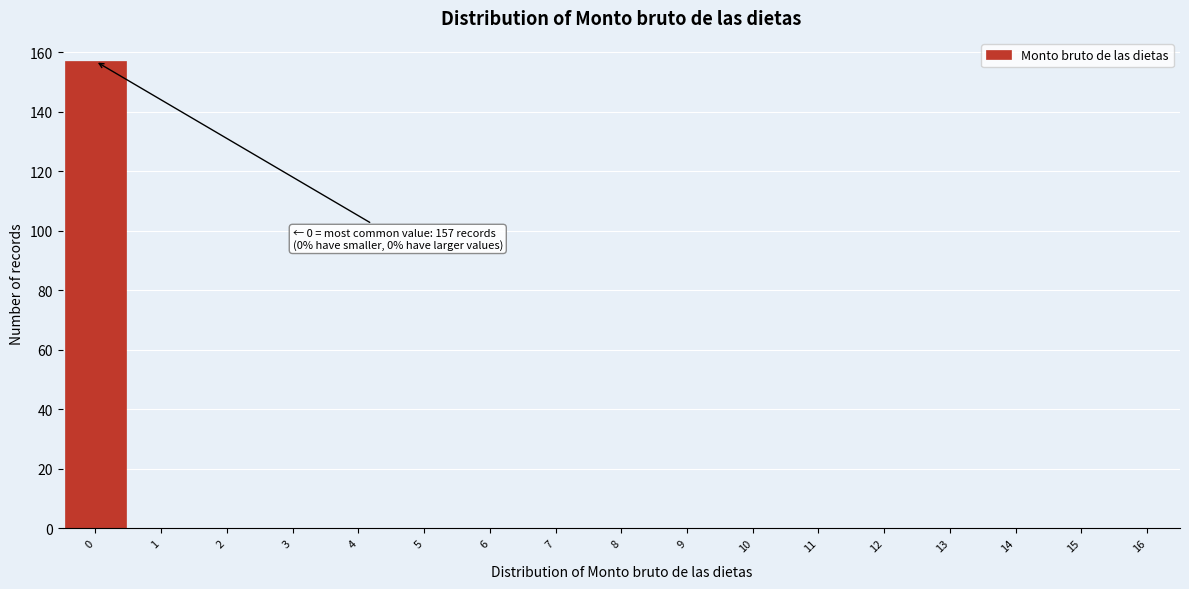

Over which range of the x-axis is the bar tallest?

-0.5 to 0.5